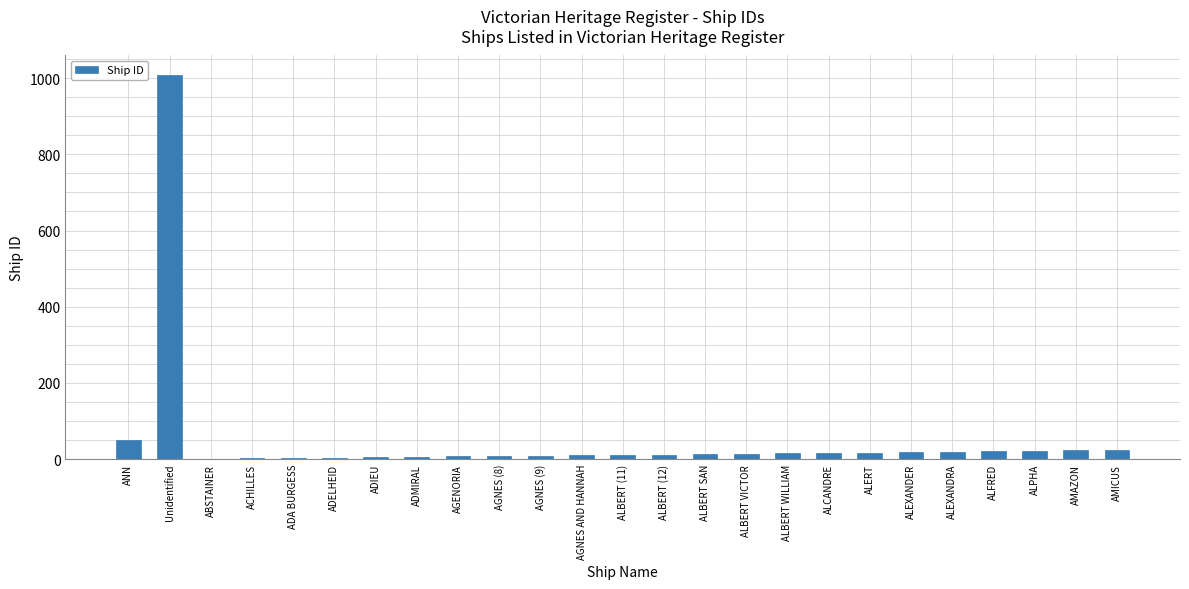

The value at ALEXANDRA is 19. True or false?

True